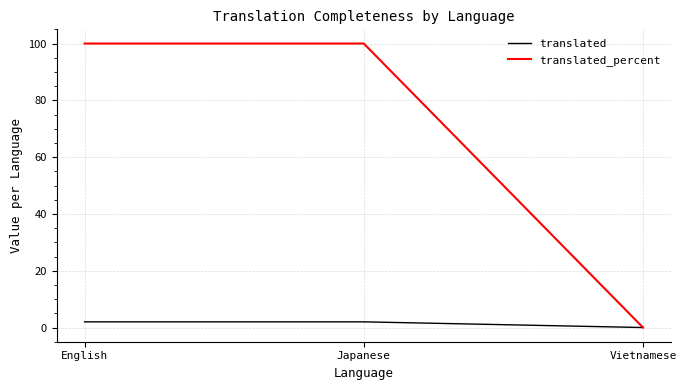

How many values in the translated_percent series are below 100?

1